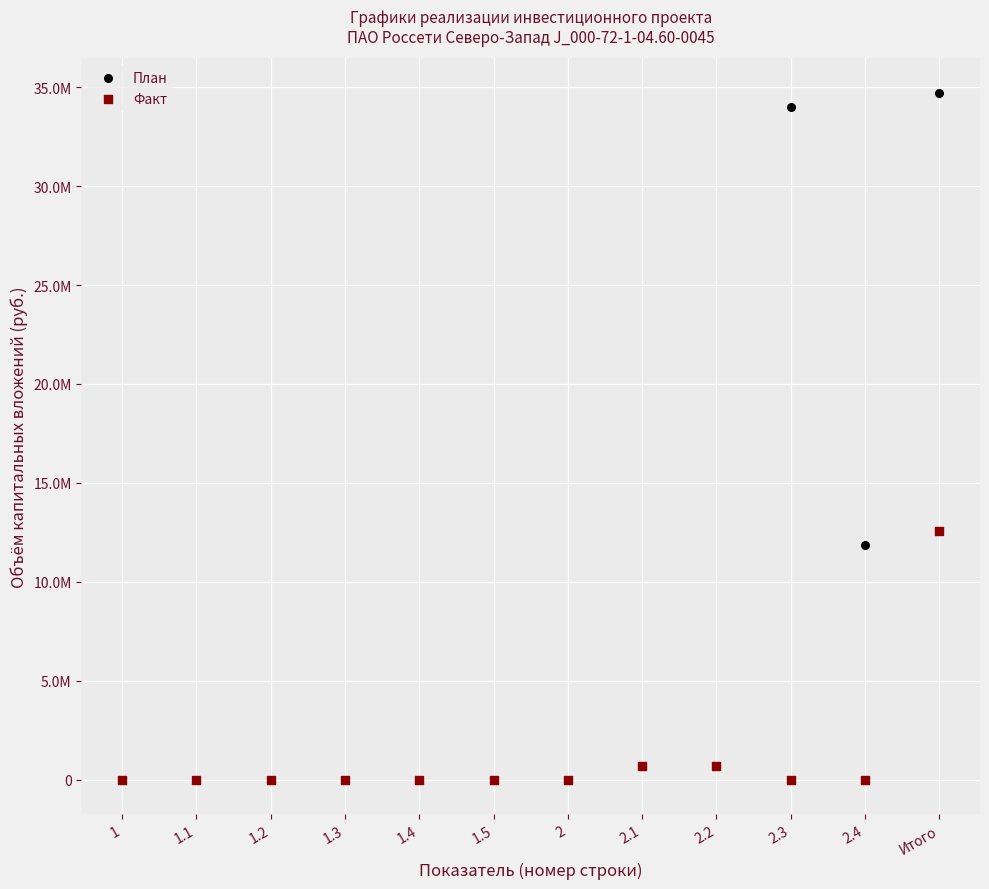

Which series has the largest Y range (max minus min)?

План